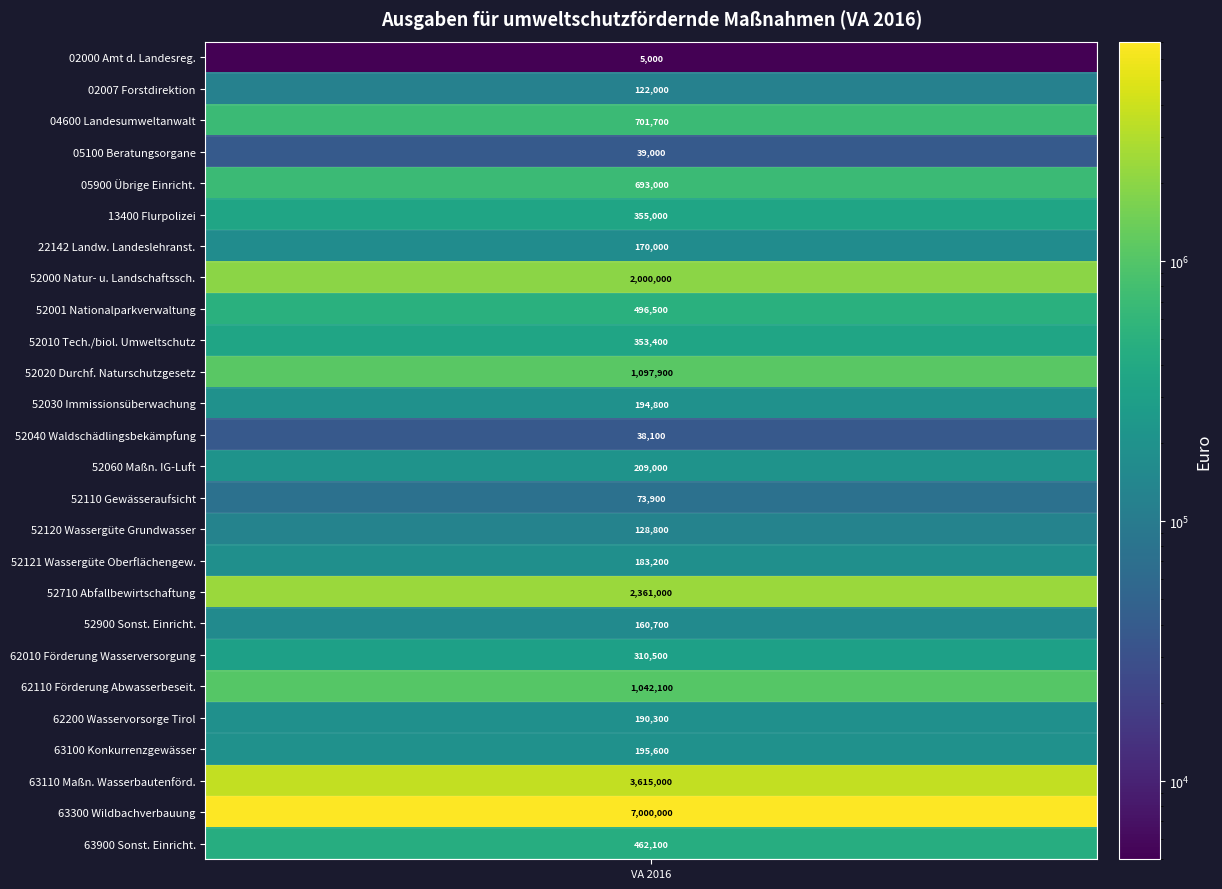

What is the difference between the values at 13 and 11?

14200